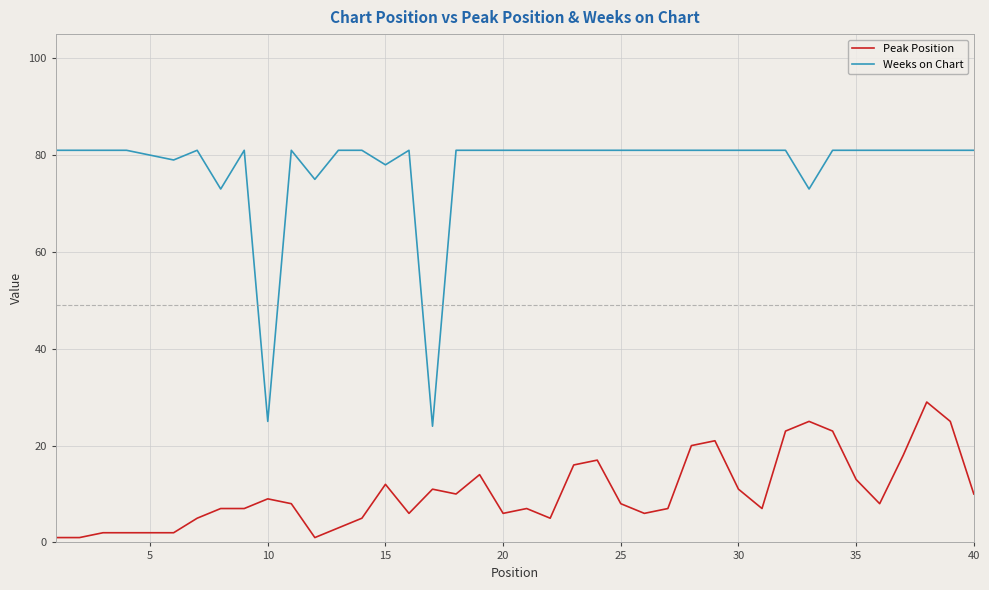

What is the difference between the second highest and minimum values in the Peak Position series?

24